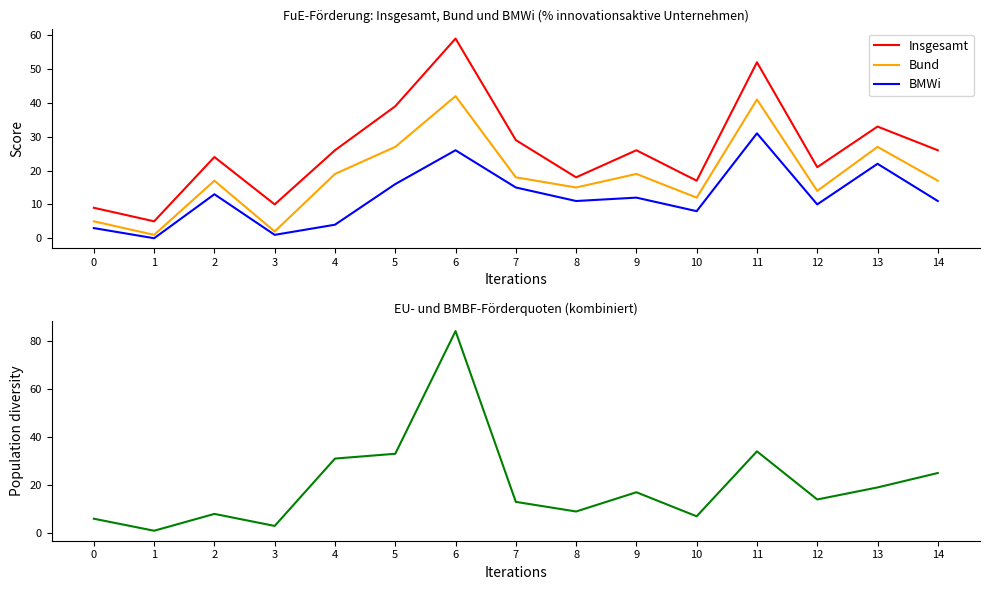

What is the value of the BMBF + EU-RP + and. EU-Pr. point at the 11th from the left?

7